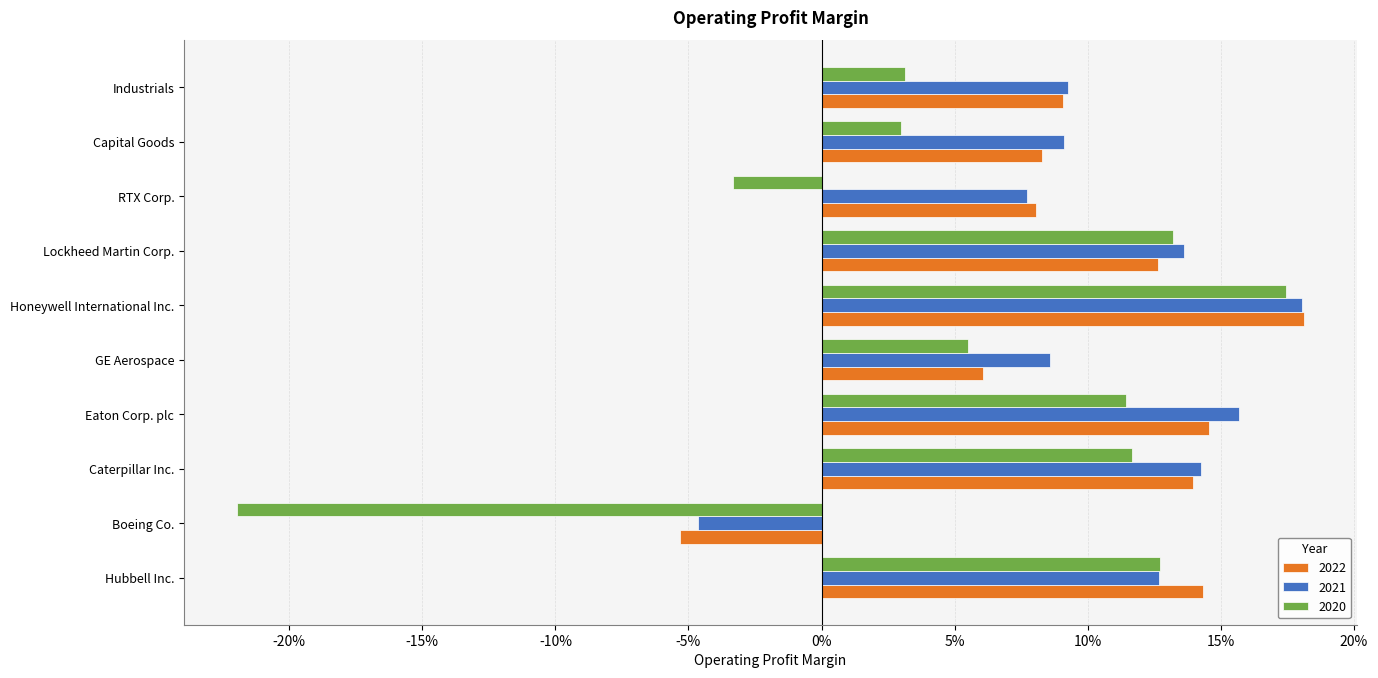

What are all the series names shown in the legend?

2022, 2021, 2020